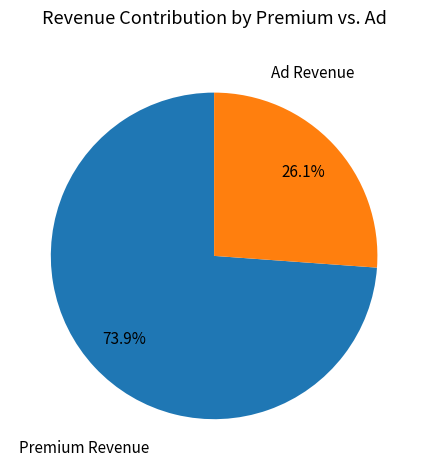

Which slice is the largest?

Premium Revenue